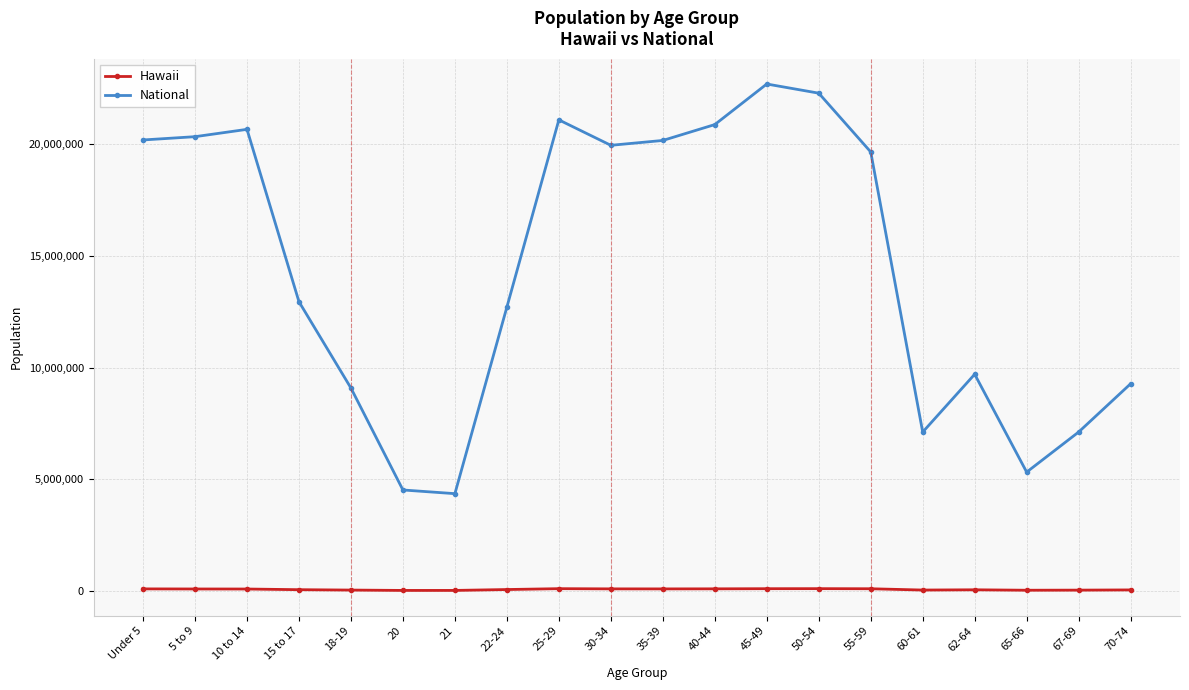

Does the chart display data point markers on the line(s)?

Yes